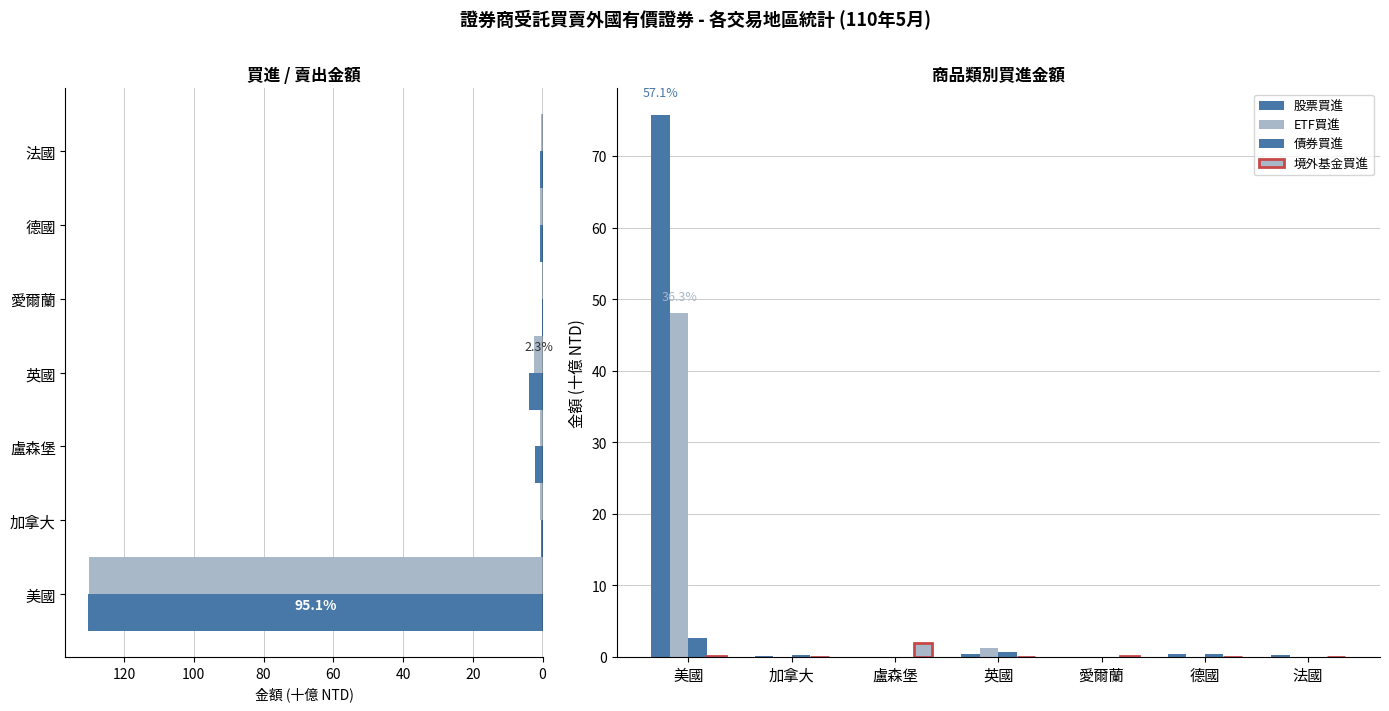

Does the chart contain stacked bars?

No